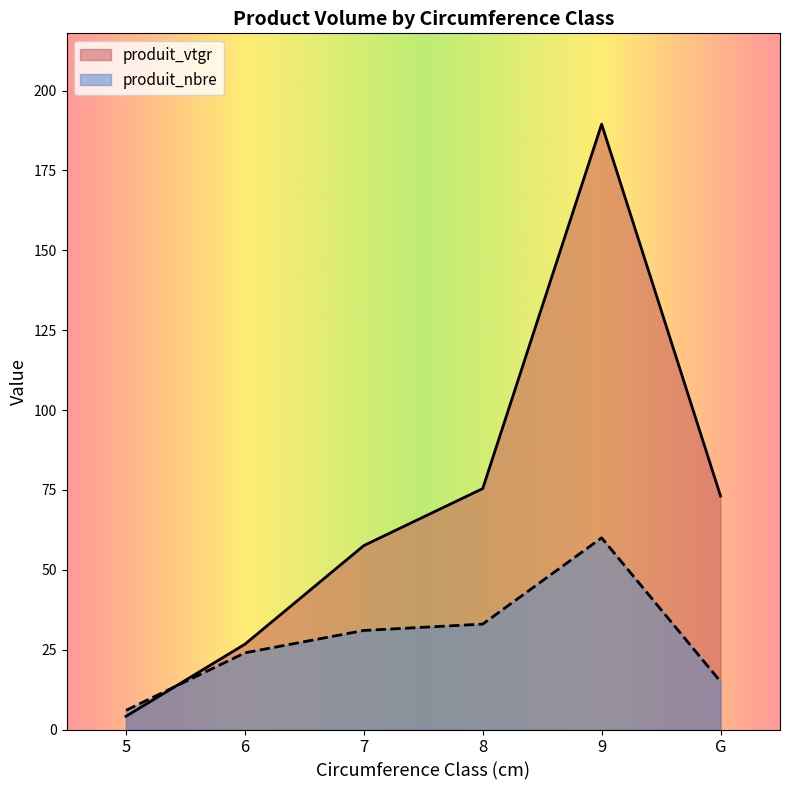

True or false: produit_nbre has more than 1 points higher than both neighbors.

False